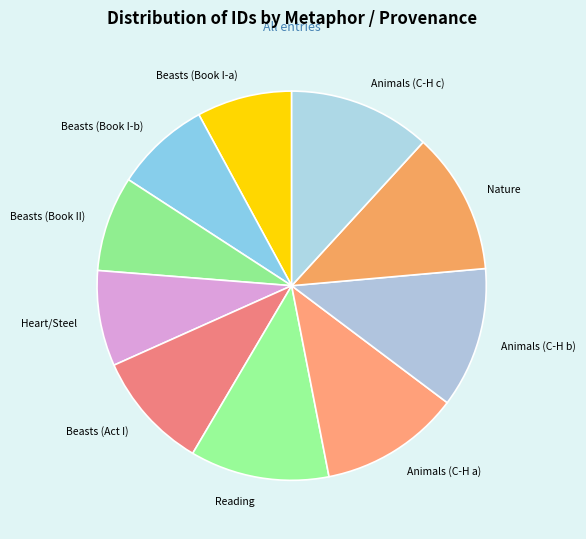

Between Reading and Heart/Steel, which is larger?

Reading